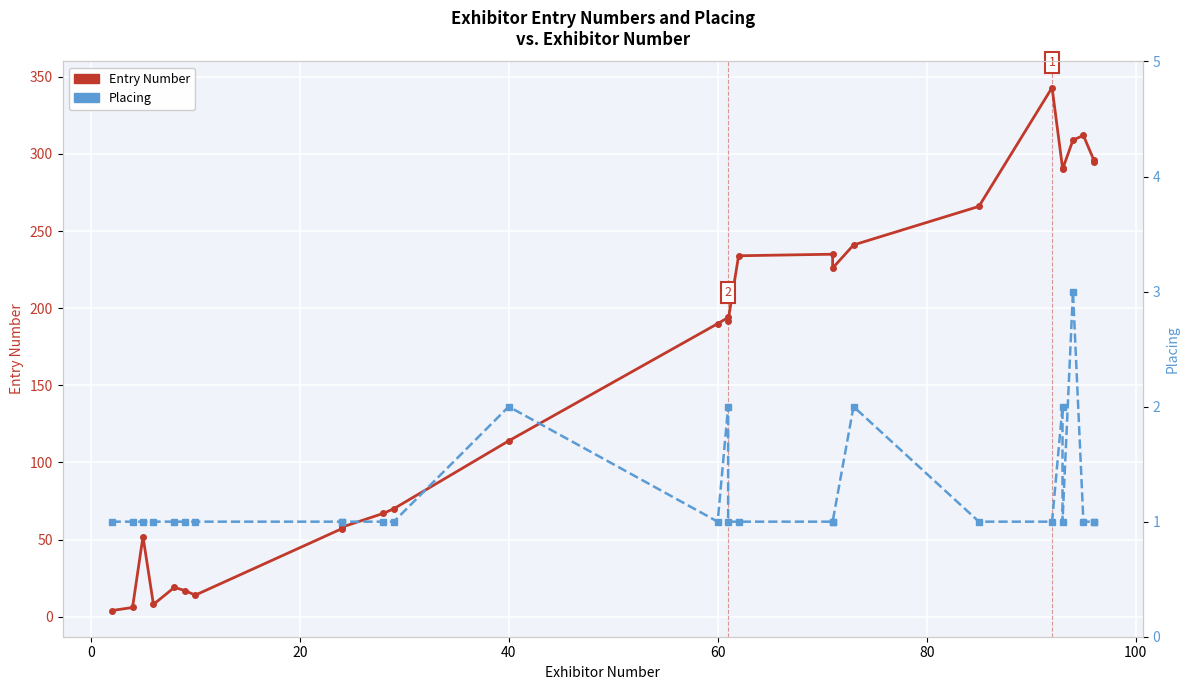

Count the number of categories in the chart.

27